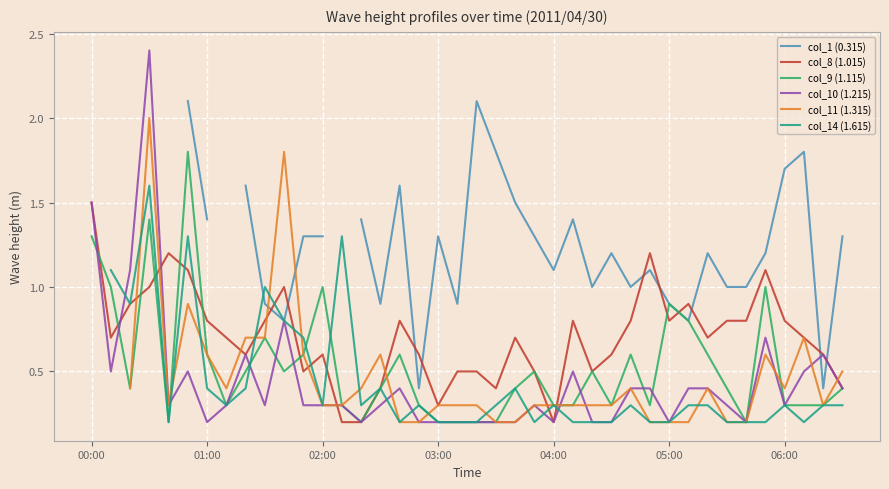

How many distinct data groups are displayed?

6